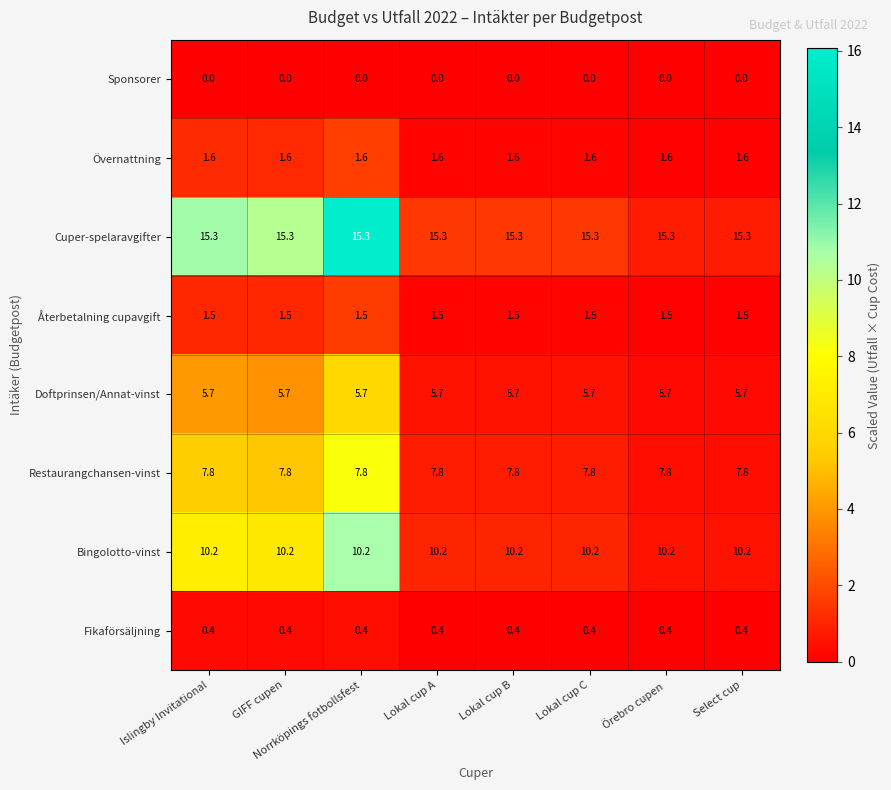

At how many categories does at least one series exceed 5?

8